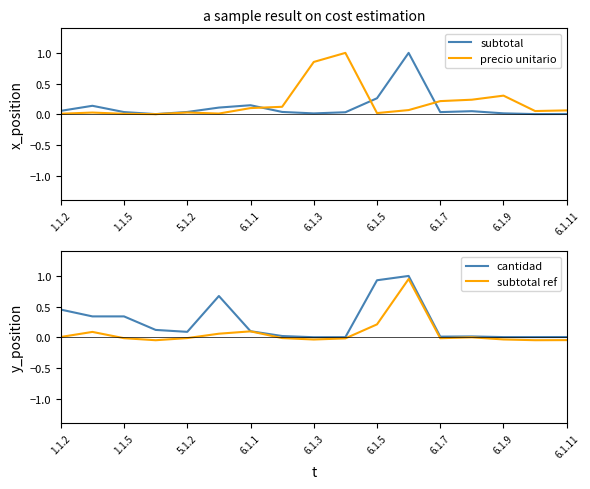

Which series has the largest range (max minus min)?

cantidad